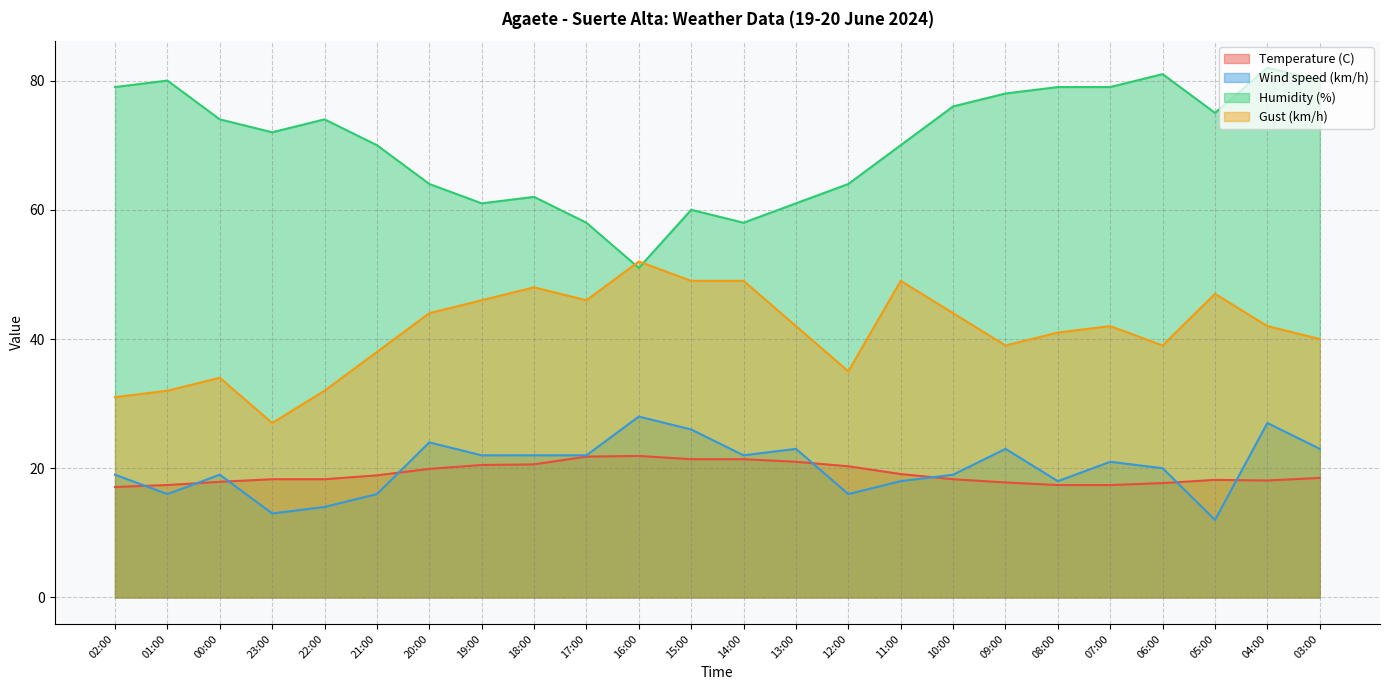

What is the maximum value shown in the chart?

82.0